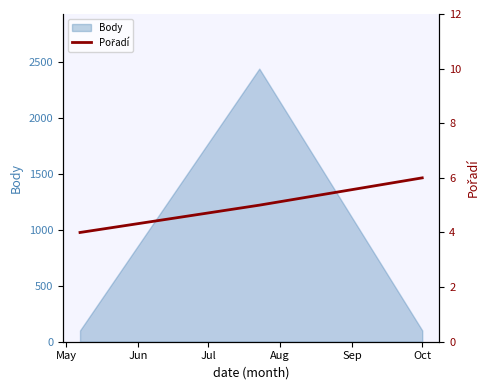

Reading right to left, list all the values displayed in this chart.

6	5	4